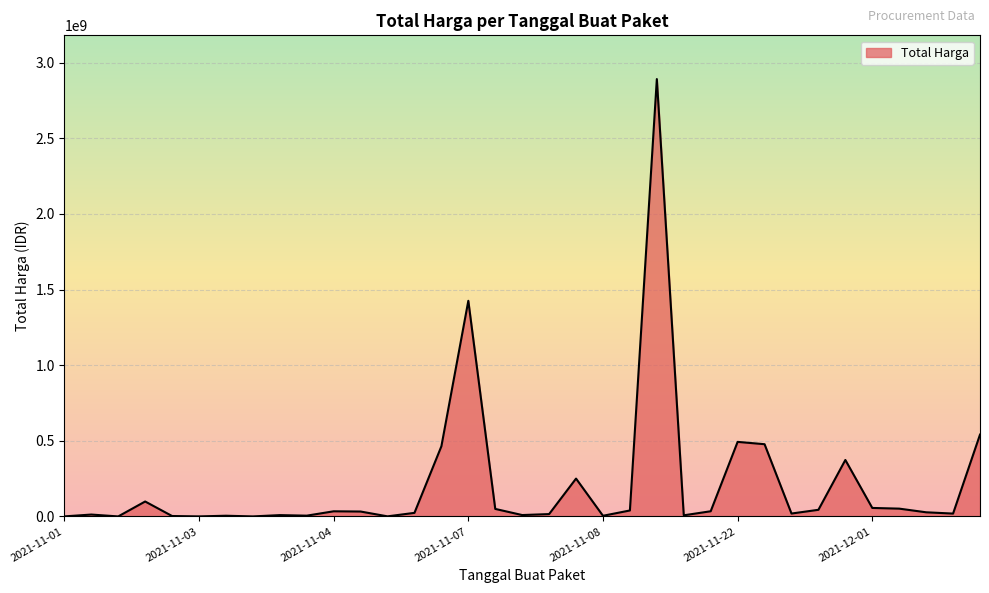

What is the difference between the maximum and minimum values?

2892044000